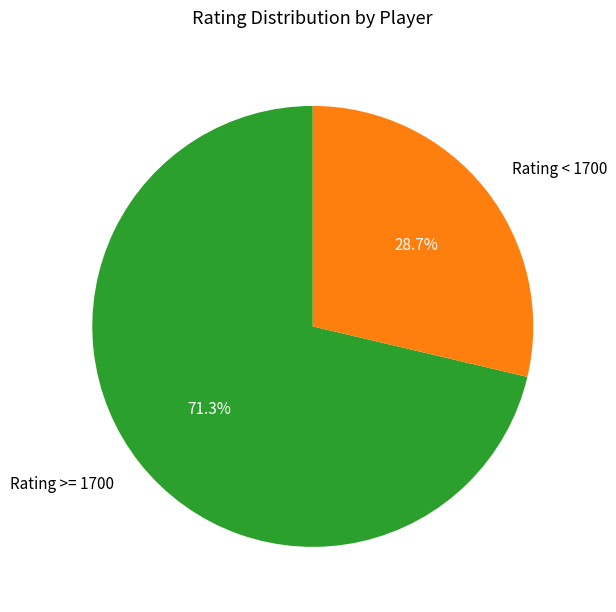

Is the sum of Rating < 1700 and Rating >= 1700 greater than half?

Yes